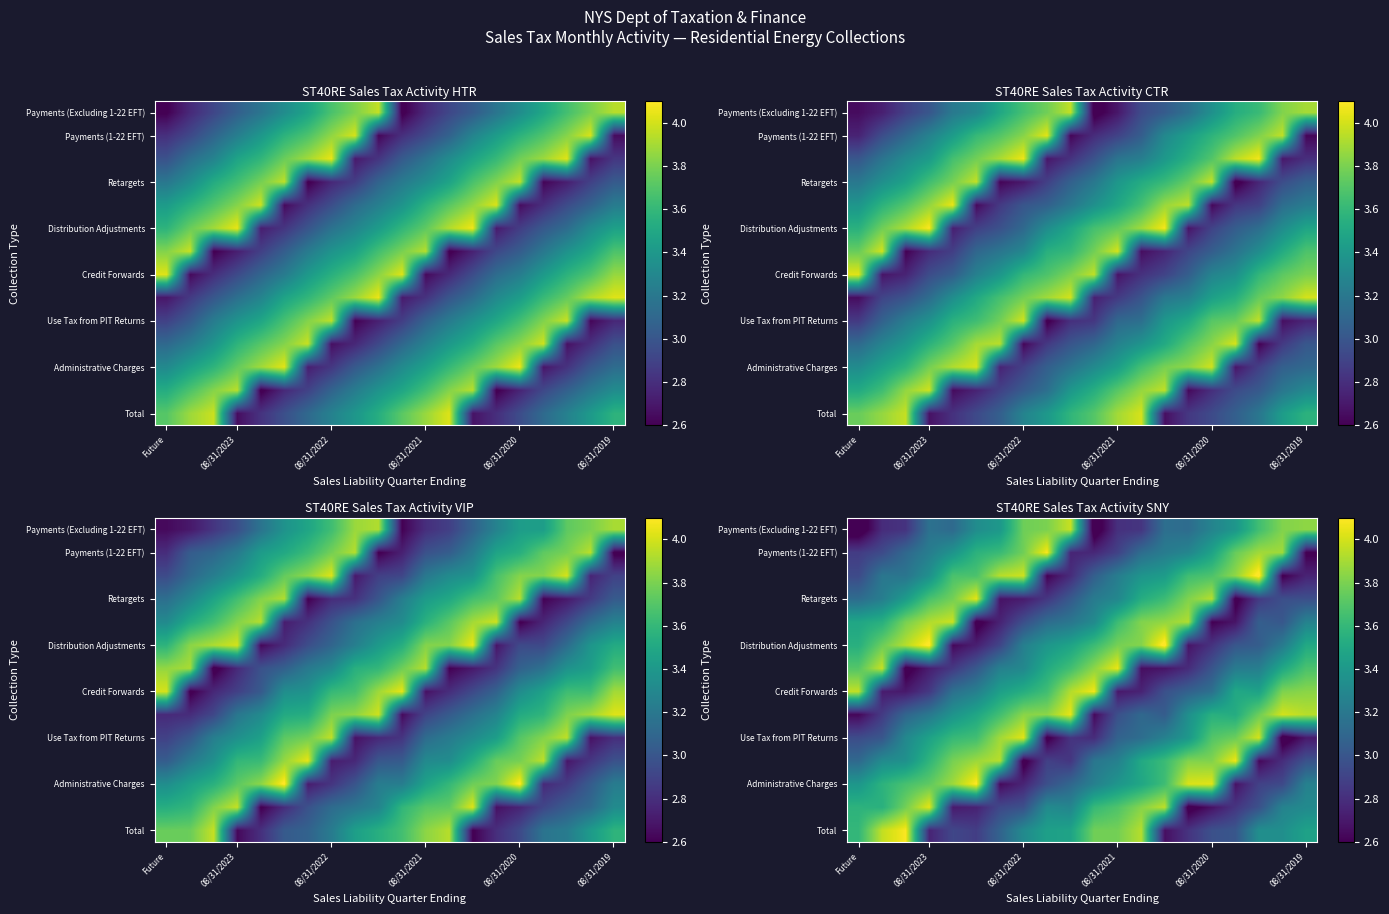

At how many categories does at least one series exceed 2?

20